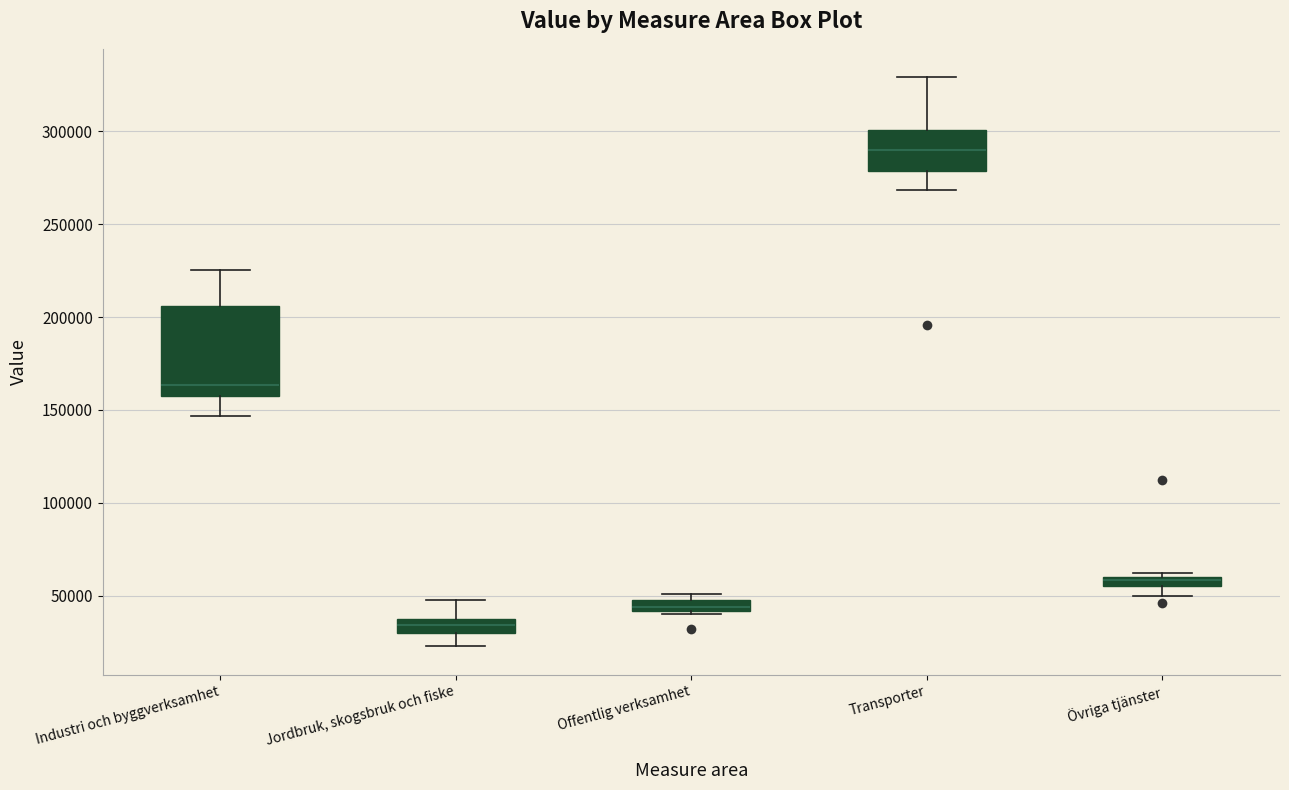

Which box's median line is the highest?

Transporter